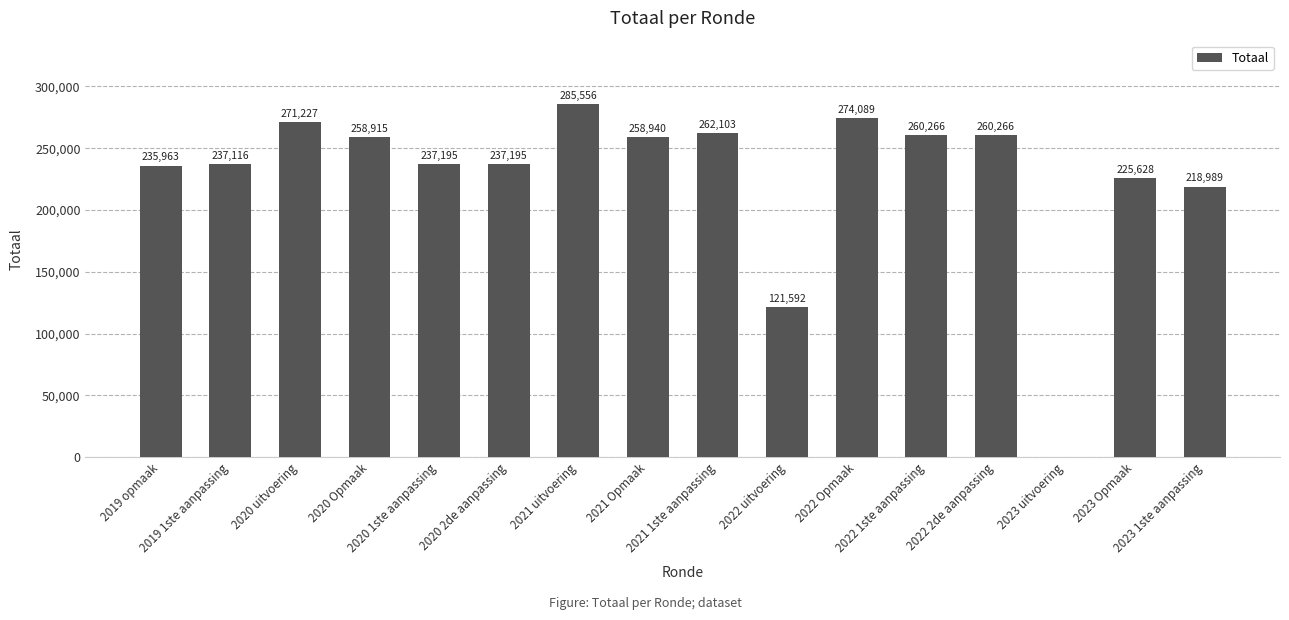

What is the sum of all values?

3645040